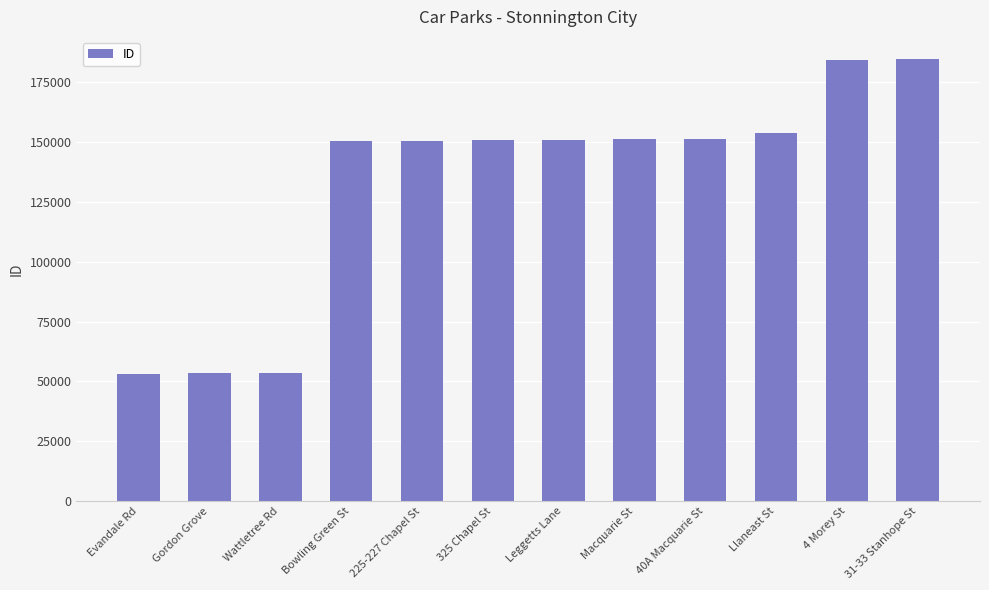

Read the value at Macquarie St.

151099